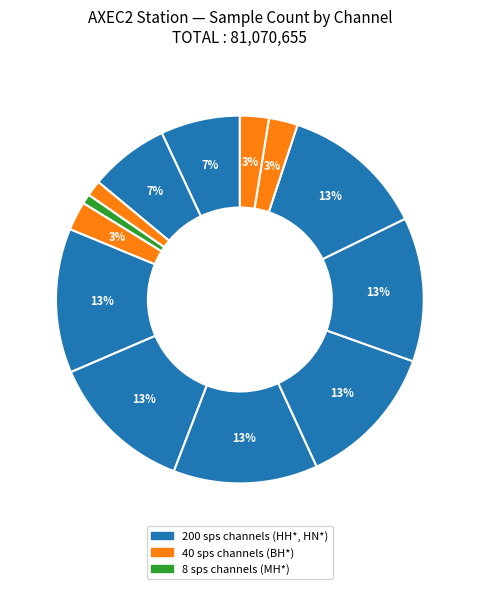

How many segments does this pie chart have?

13